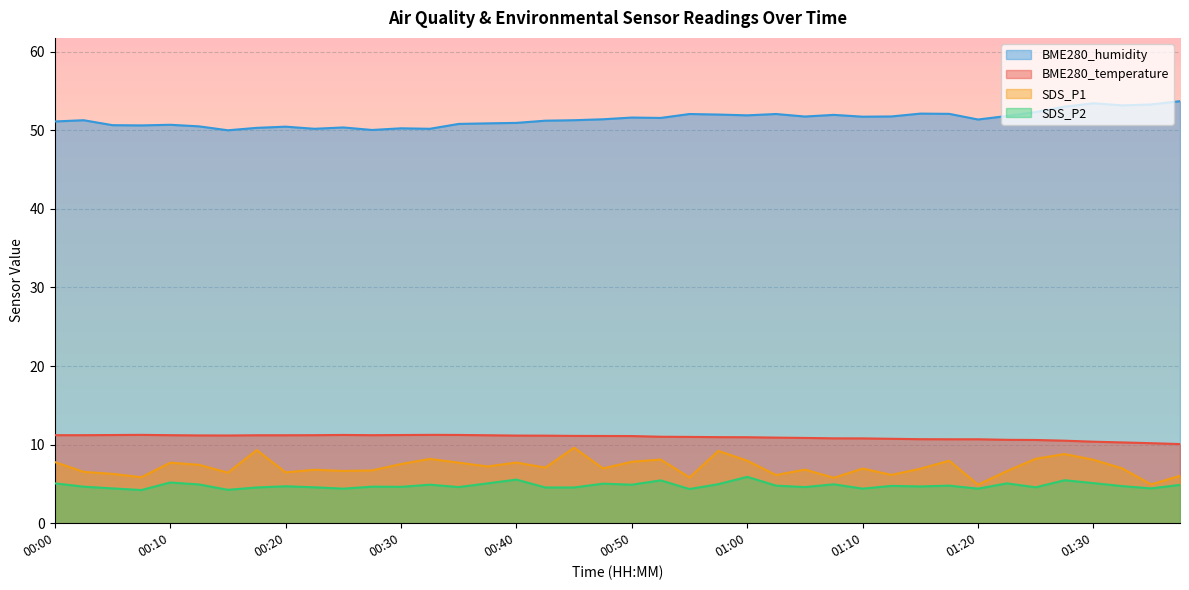

True or false: SDS_P2 and BME280_temperature cross at least once.

False